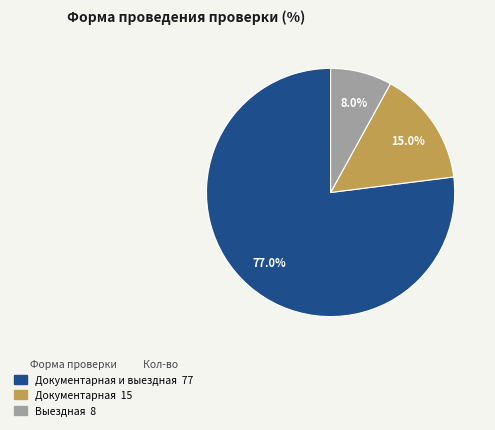

Is there any slice that represents more than half of the pie?

Yes